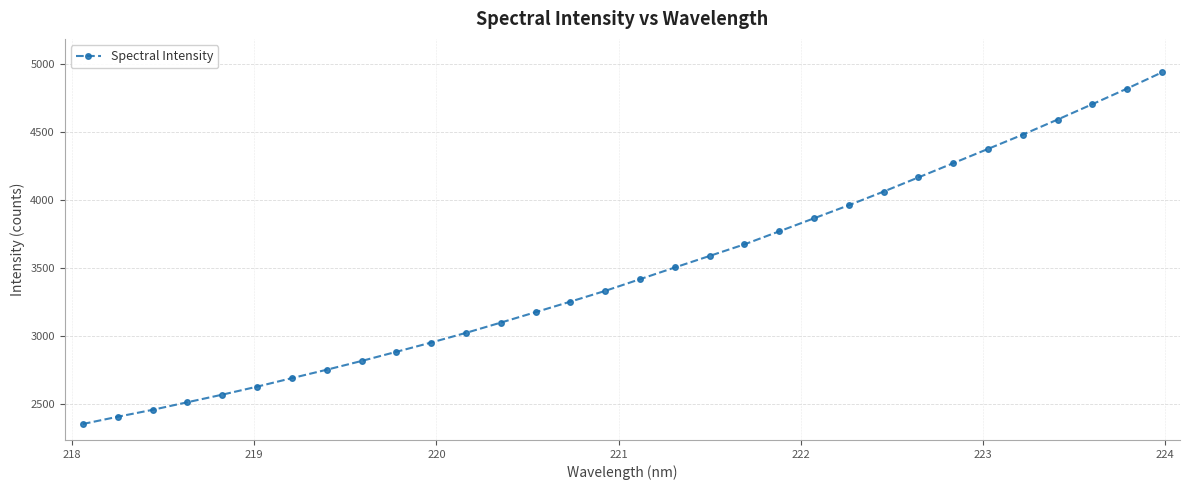

What is the maximum value shown in the chart?

4937.7